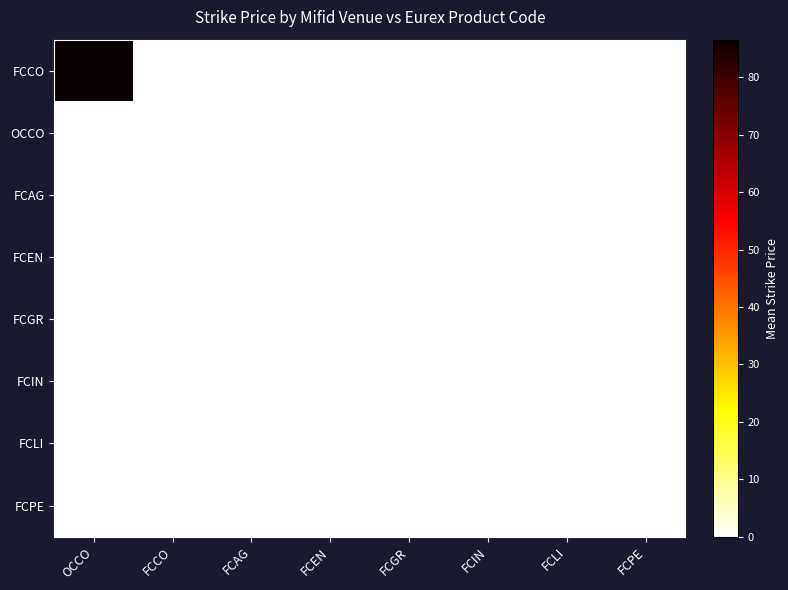

What is the average value of the FCCO series?

10.8